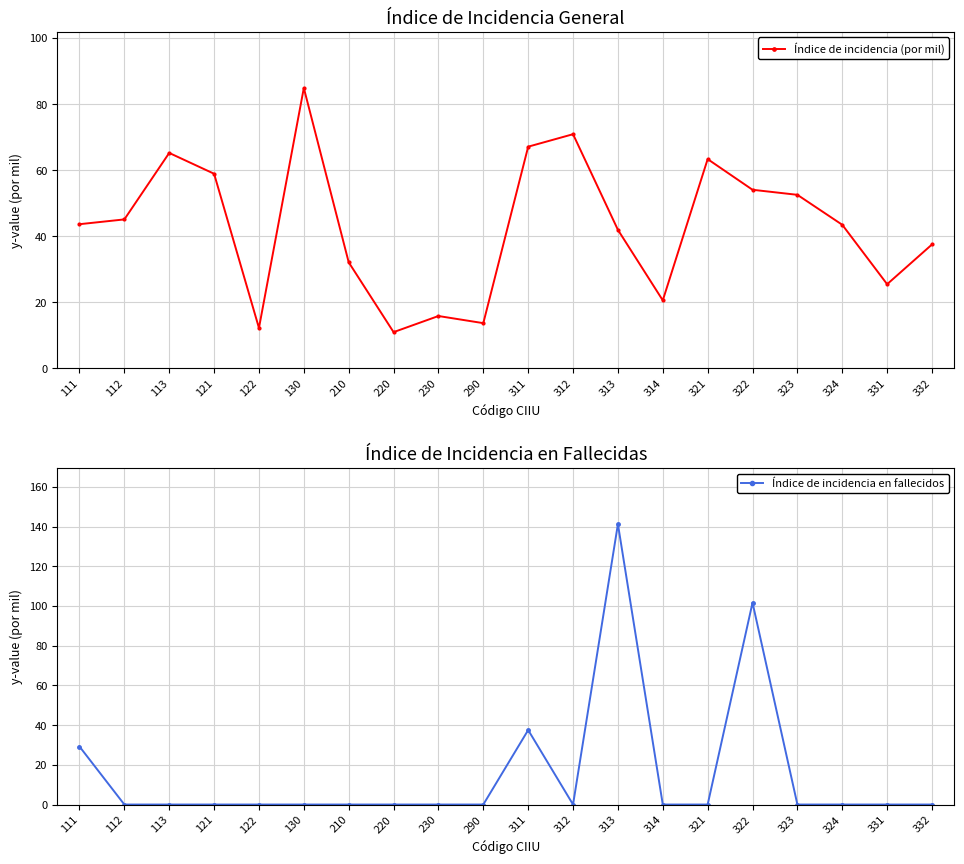

List the labels in order of Índice de incidencia en fallecidos value, smallest first.

112, 113, 121, 122, 130, 210, 220, 230, 290, 312, 314, 321, 323, 324, 331, 332, 111, 311, 322, 313